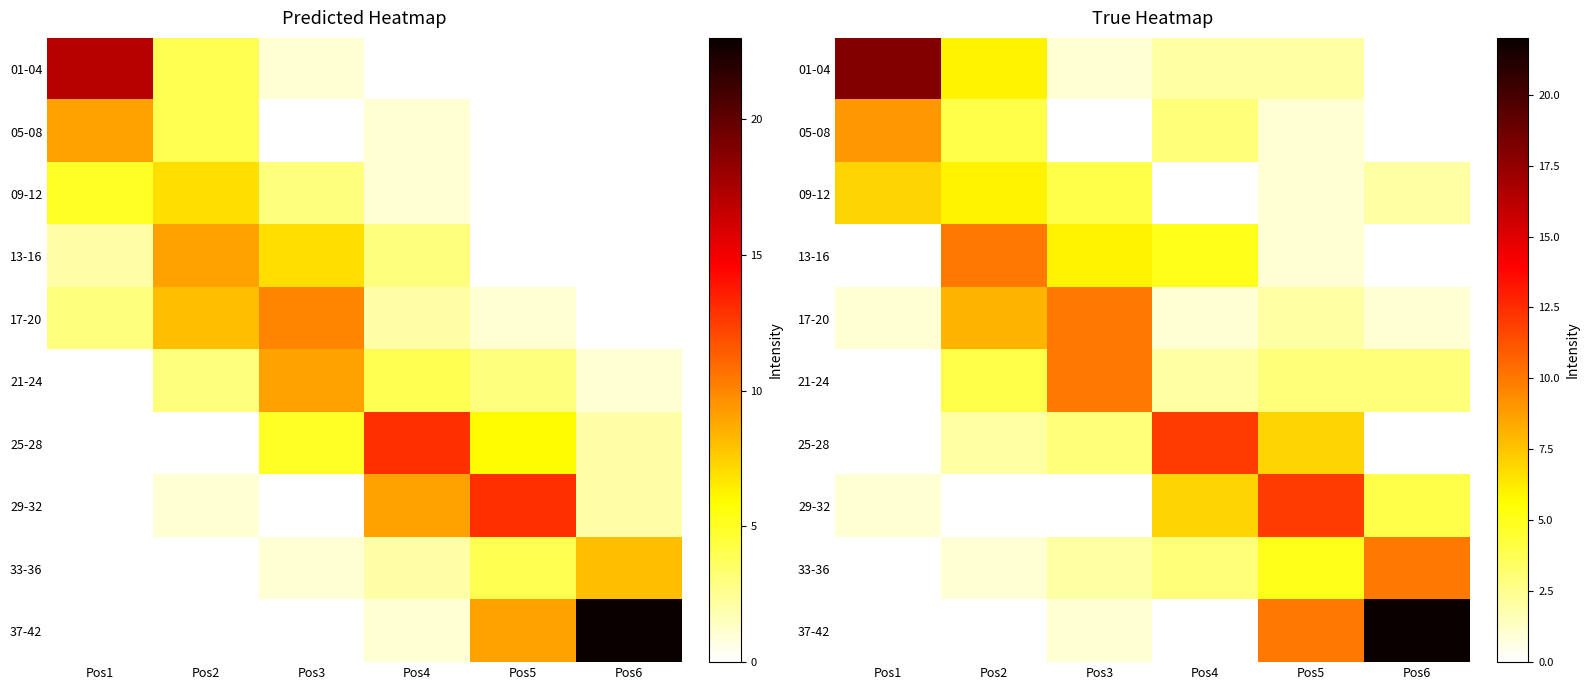

At which category does the chart reach its peak across all series?

Pos6